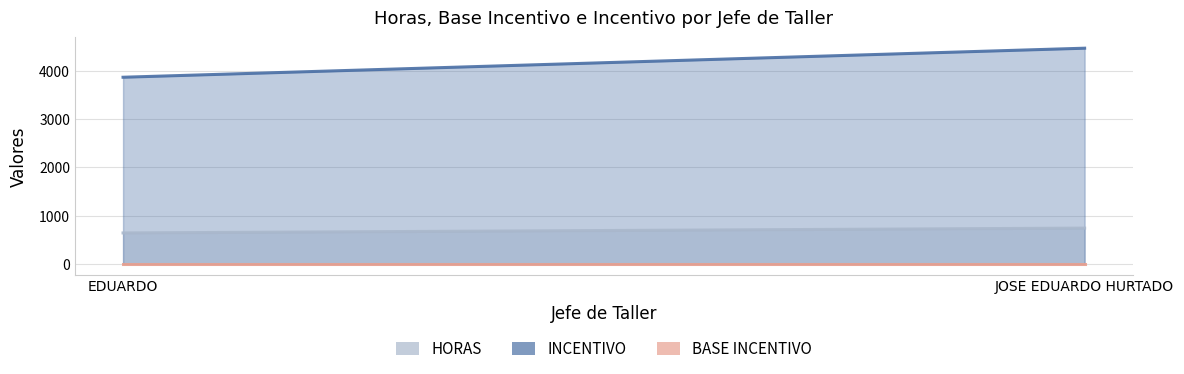

What is the difference between the maximum and minimum values in the HORAS series?

100.2